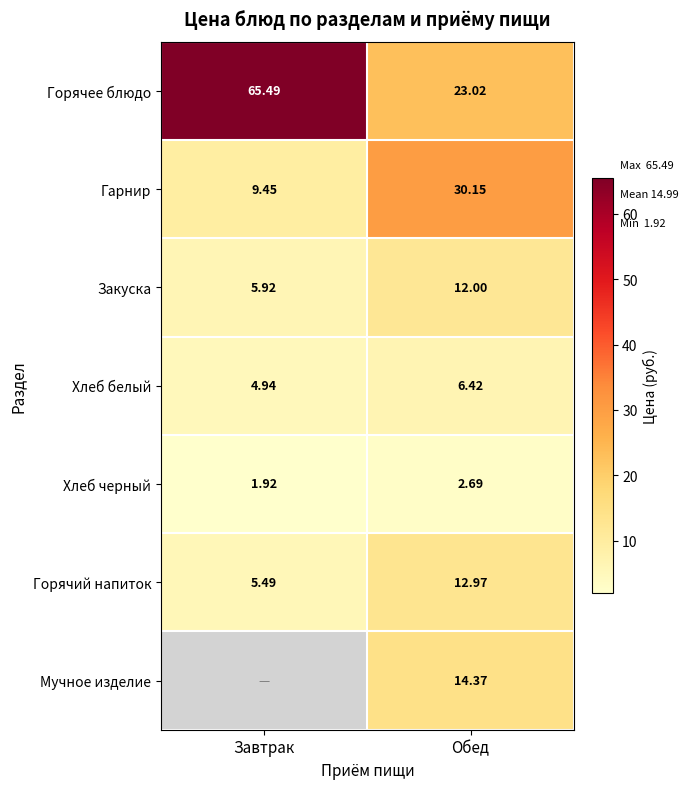

At which label is Хлеб белый closest to 5?

Завтрак